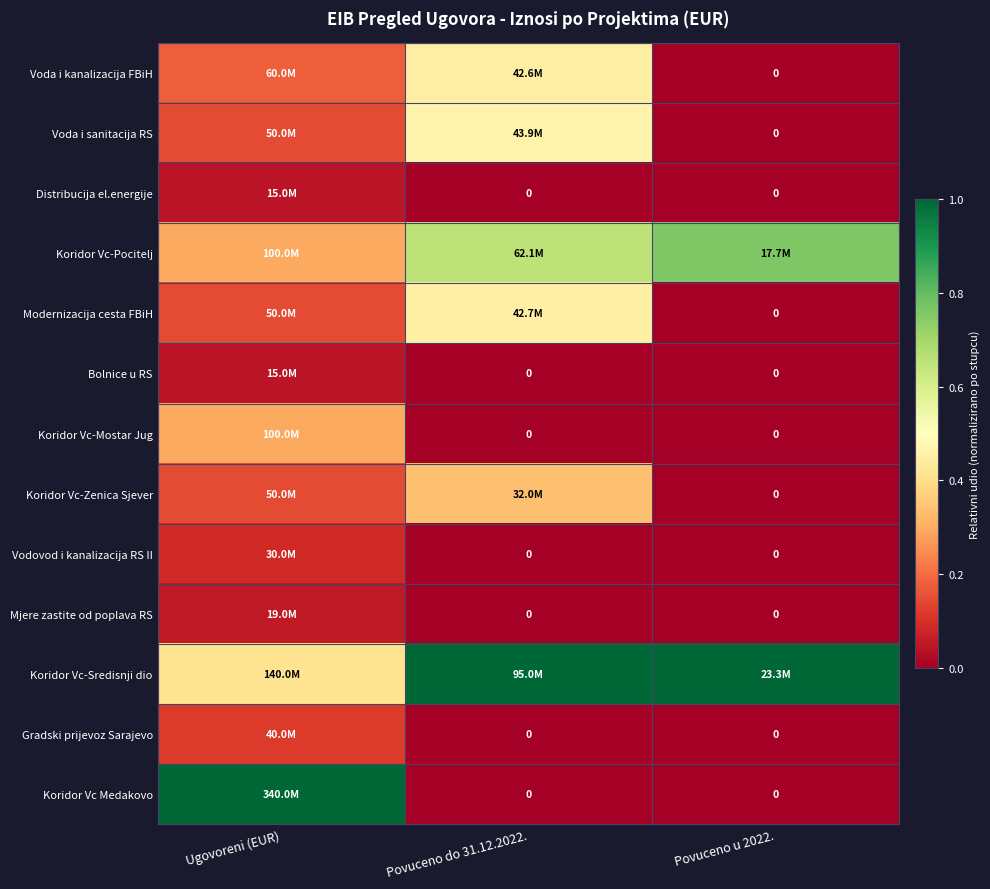

The Koridor Vc Medakovo series shows 1.0 at Ugovoreni (EUR). True or false?

True